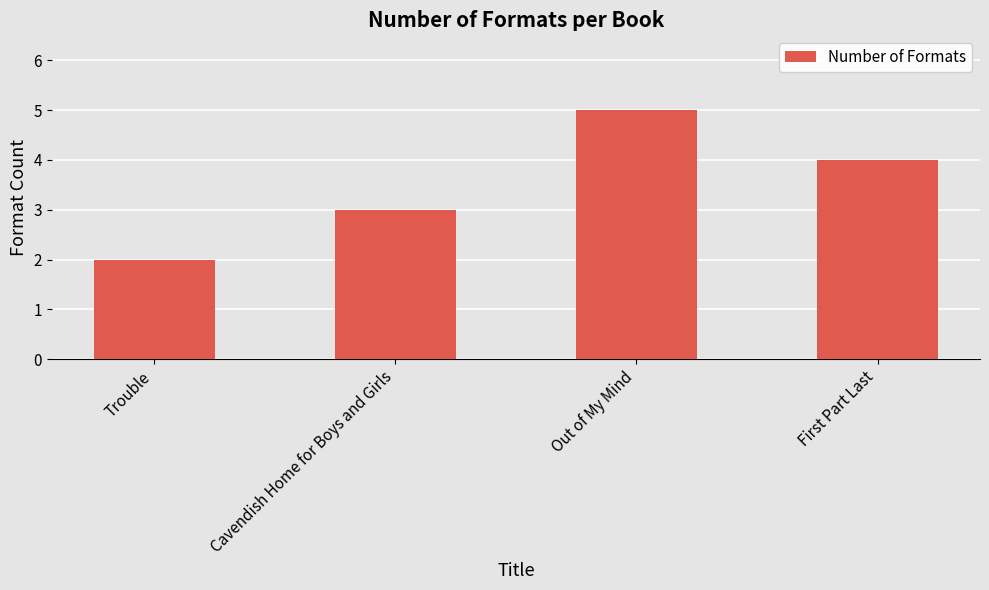

What is the maximum value shown in the chart?

5